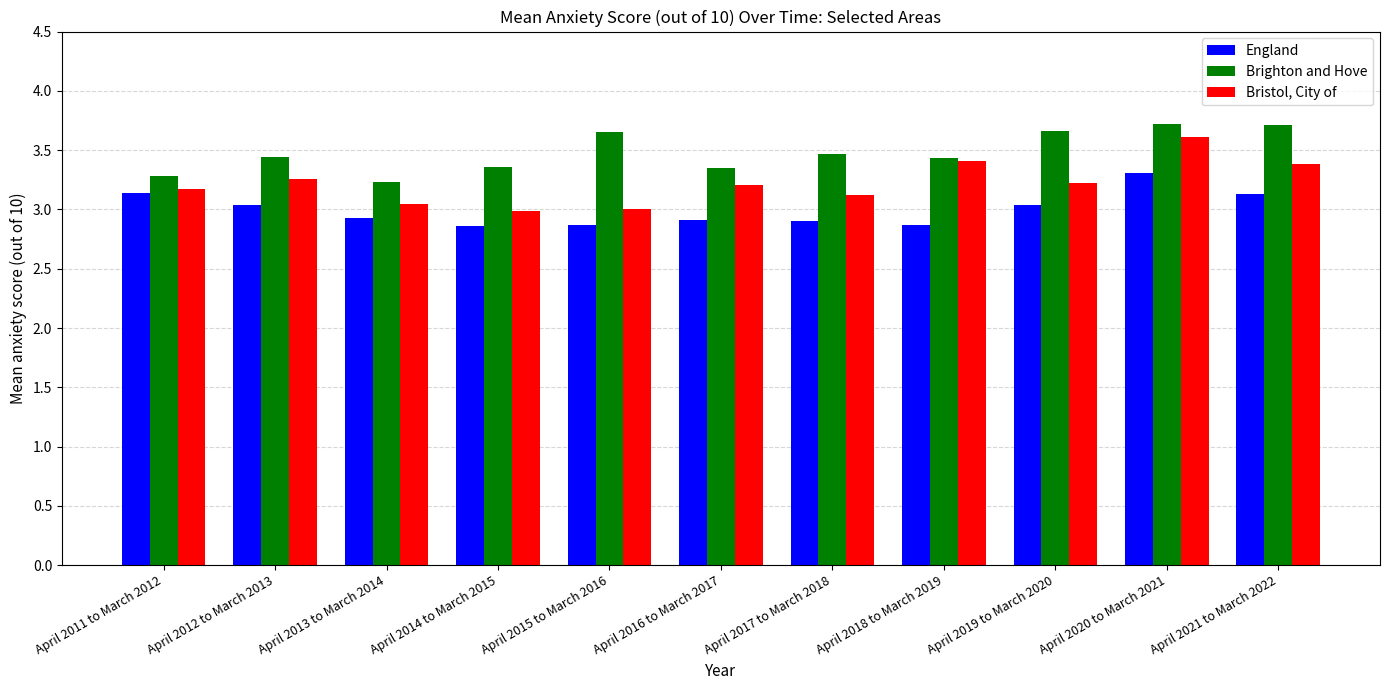

What is the spread (max minus min) of values at April 2021 to March 2022?

0.6